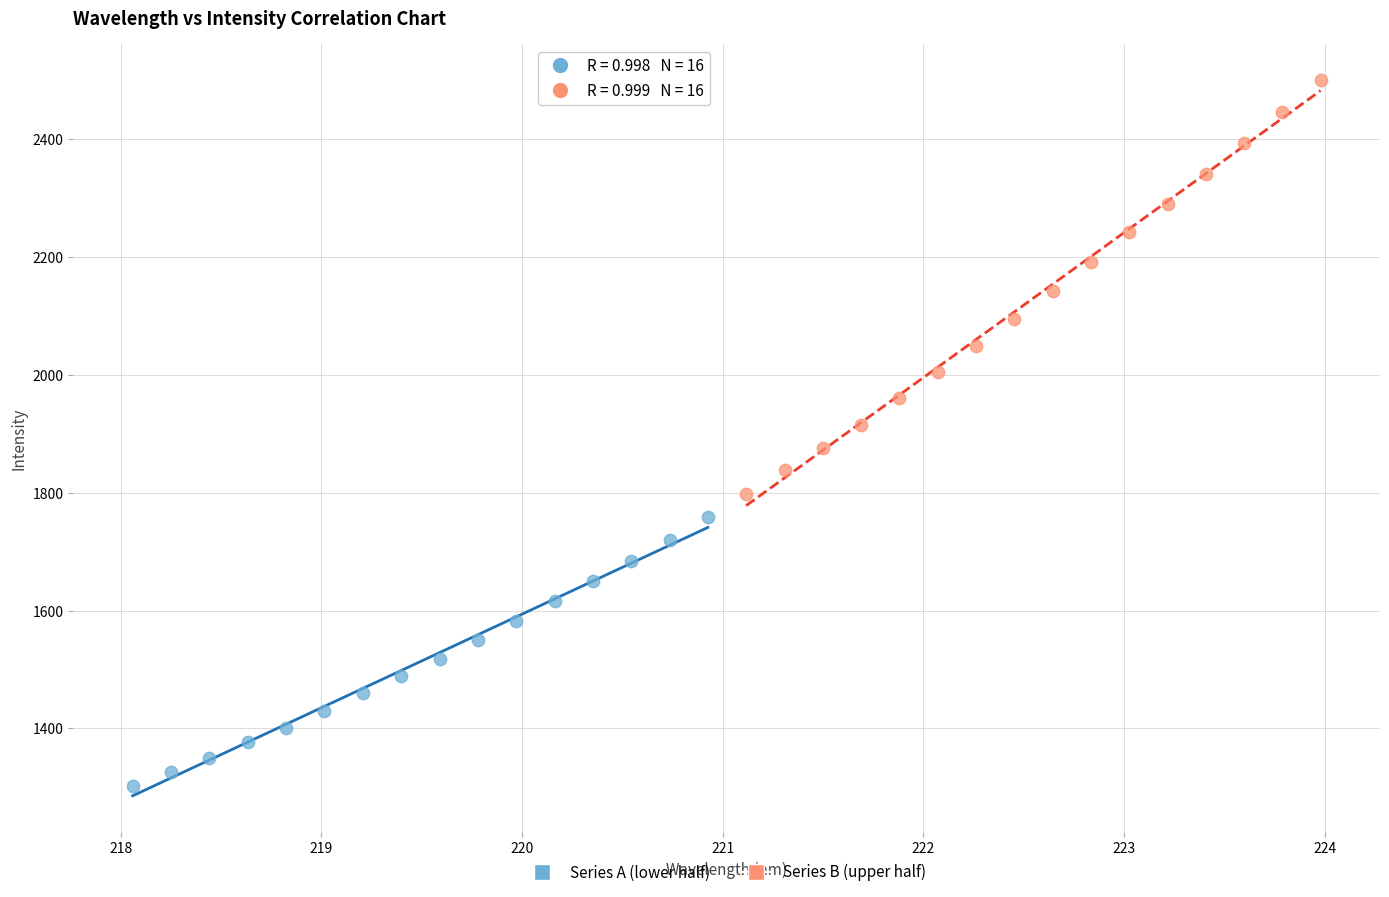

What are all the series names shown in the legend?

Series A (lower half), Series B (upper half)